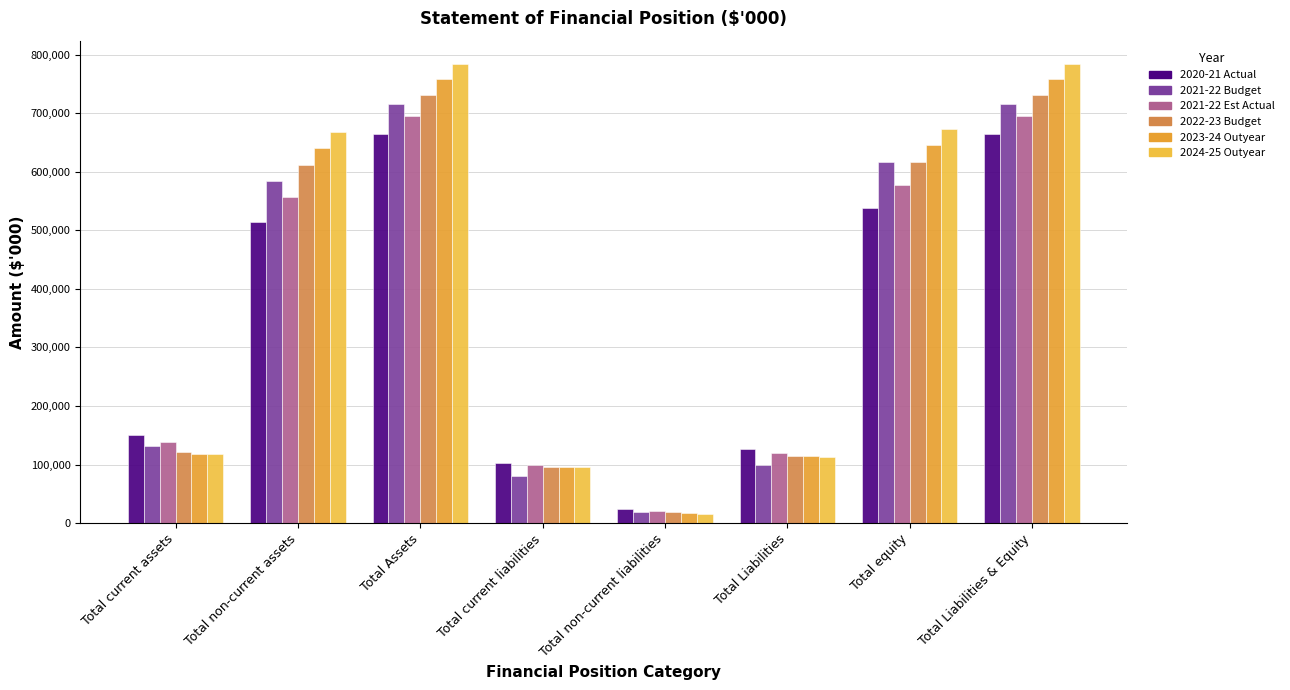

Reading right to left, extract all data points from this chart.

2020-21 Actual: 664720	538772	125948	23696	102252	664720	514967	149753
2021-22 Budget: 715787	617250	98537	18399	80138	715787	583450	132337
2021-22 Est Actual: 695847	576928	118919	20331	98588	695847	556770	139077
2022-23 Budget: 731330	616445	114885	19621	95264	731330	610700	120630
2023-24 Outyear: 759132	645202	113930	17705	96225	759132	640350	118782
2024-25 Outyear: 784594	672458	112136	16141	95995	784594	667347	117247